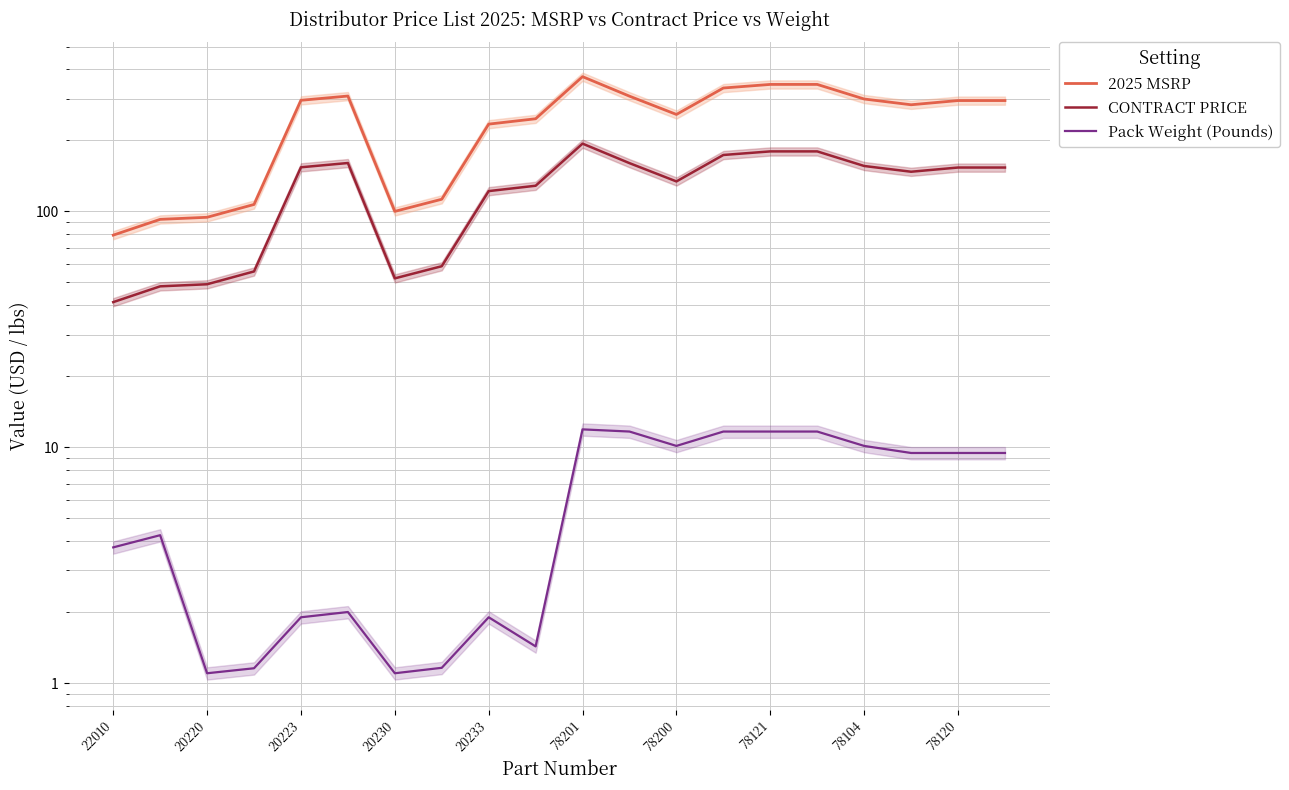

What is the maximum value for Pack Weight (Pounds)?

11.9